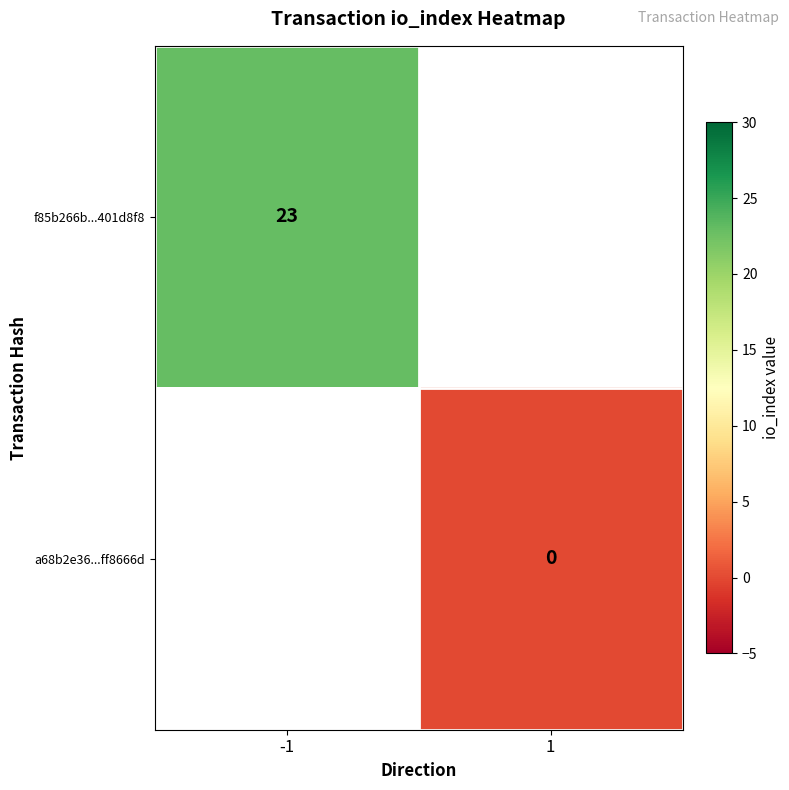

True or false: f85b266b...401d8f8 has a value of 23 at -1.

True